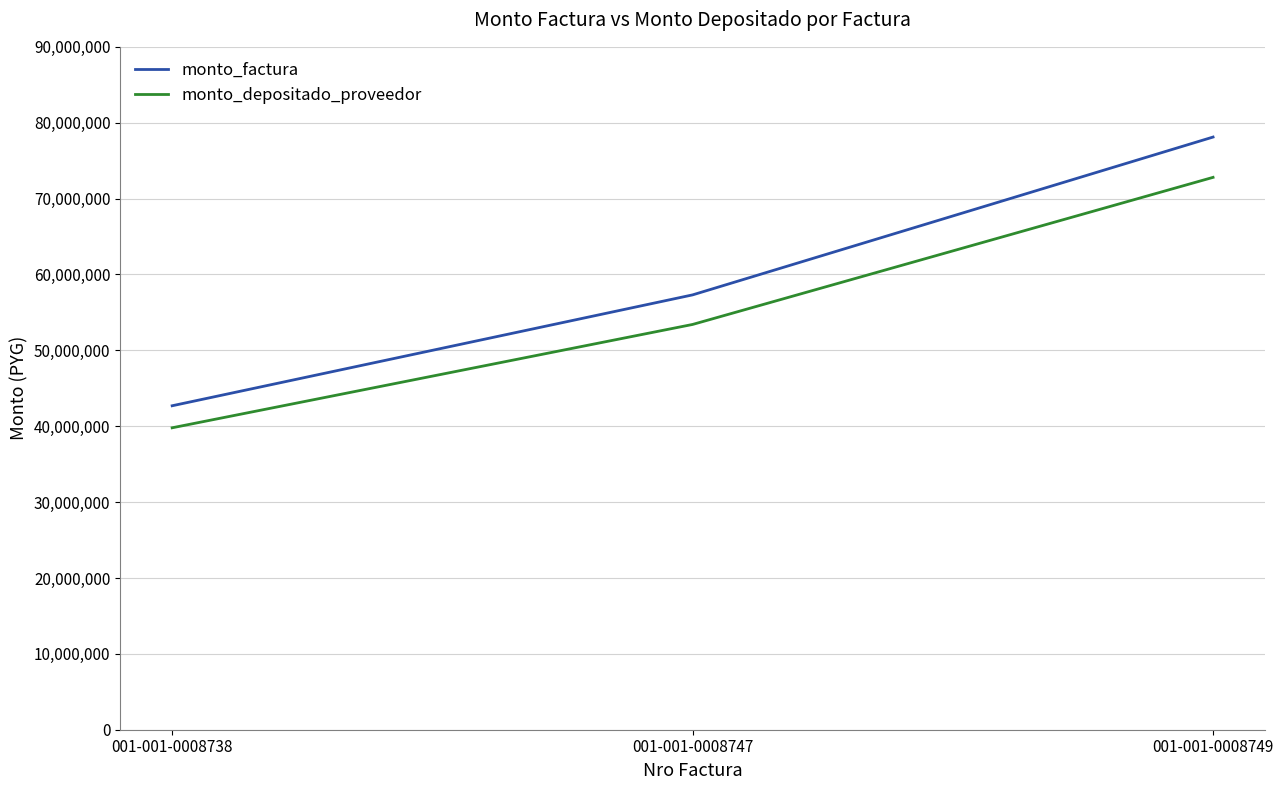

What is the difference between the monto_depositado_proveedor values at 001-001-0008747 and 001-001-0008738?

13620002